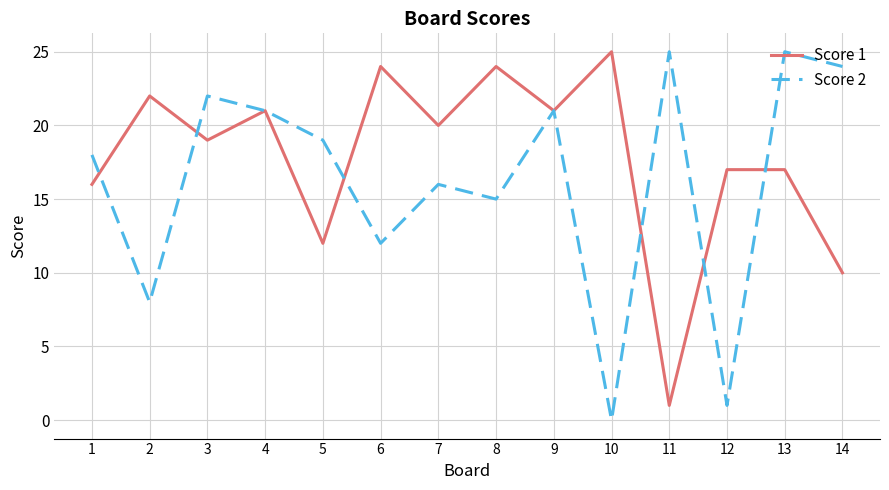

How many lines are shown in the chart?

2